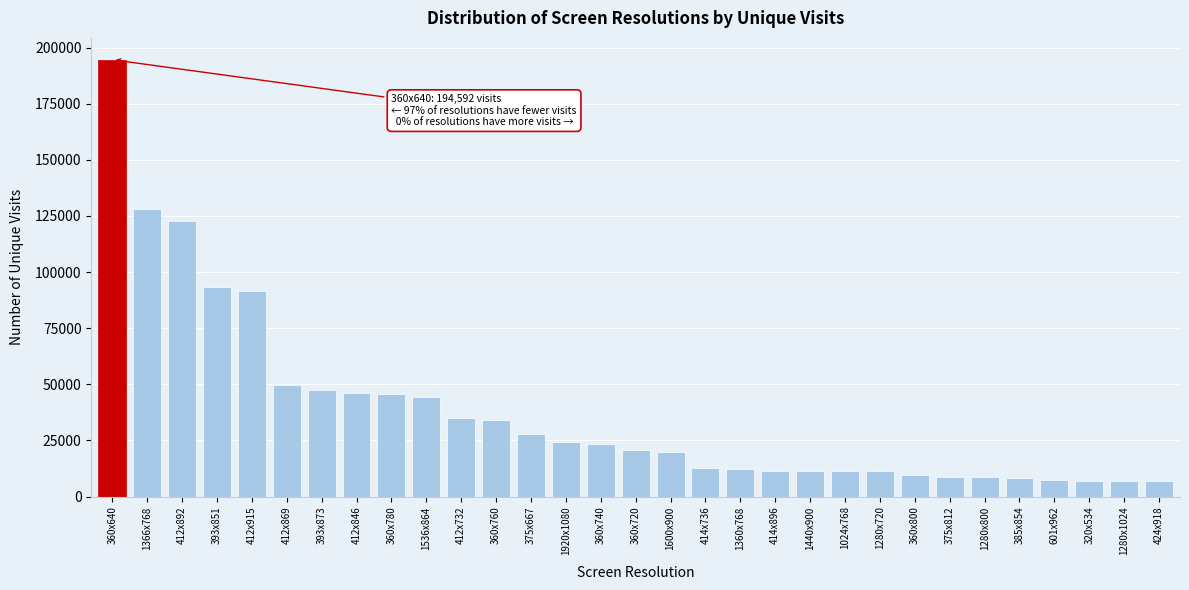

What is the value of the 8th bar from the left?

46113